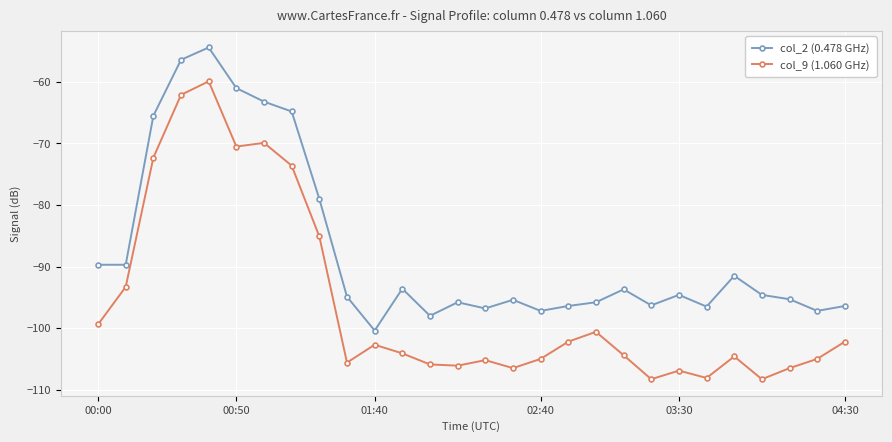

What is the average value of the col_9 (1.060 GHz) series?

-95.9